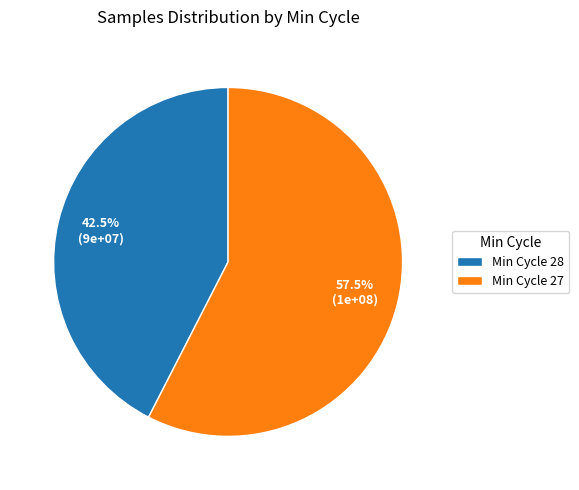

Which has a higher value, Min Cycle 28 or Min Cycle 27?

Min Cycle 27